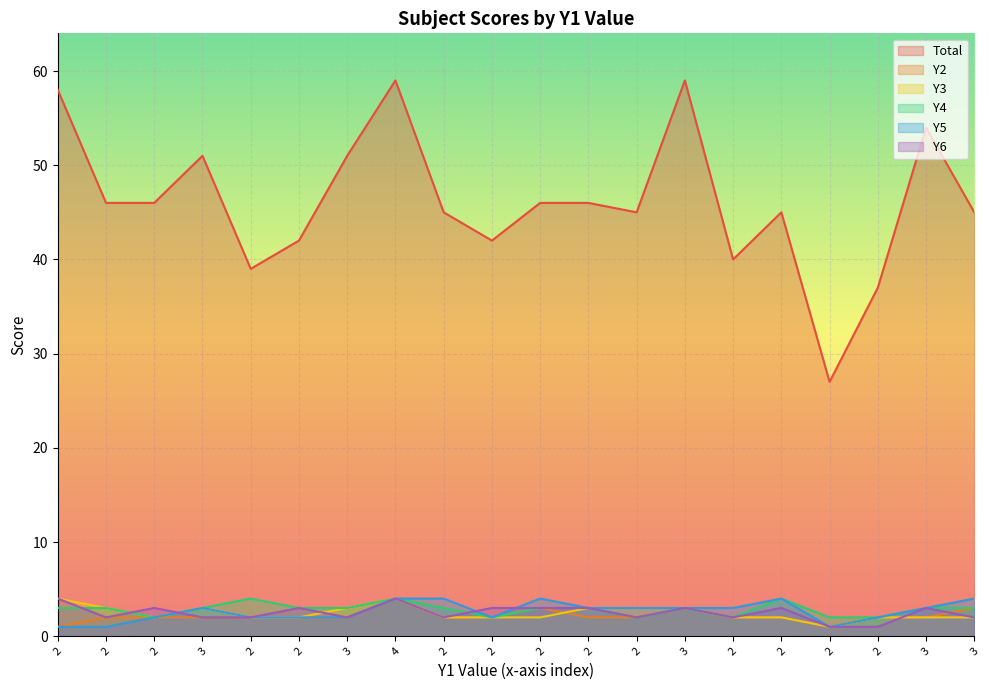

Reading right to left, list all the values displayed in this chart.

Total: 45	54	37	27	45	40	59	45	46	46	42	45	59	51	42	39	51	46	46	58
Y2: 3	2	2	1	2	2	3	2	2	3	2	2	4	2	2	2	2	2	2	1
Y3: 2	2	2	1	2	2	3	3	3	2	2	2	4	3	2	2	3	2	3	4
Y4: 3	3	2	2	4	2	3	2	3	3	2	3	4	3	3	4	3	2	3	3
Y5: 4	3	2	1	4	3	3	3	3	4	2	4	4	2	2	2	3	2	1	1
Y6: 2	3	1	1	3	2	3	2	3	3	3	2	4	2	3	2	2	3	2	4